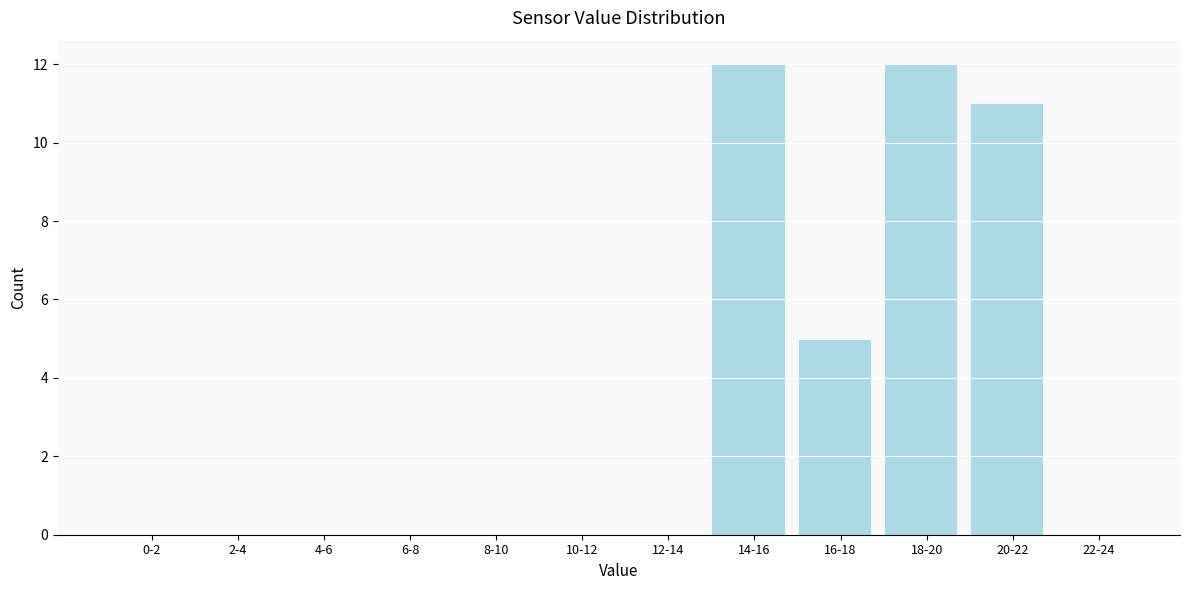

Reading left to right, what are all the values shown in this chart?

0-2=0	2-4=0	4-6=0	6-8=0	8-10=0	10-12=0	12-14=0	14-16=12	16-18=5	18-20=12	20-22=11	22-24=0